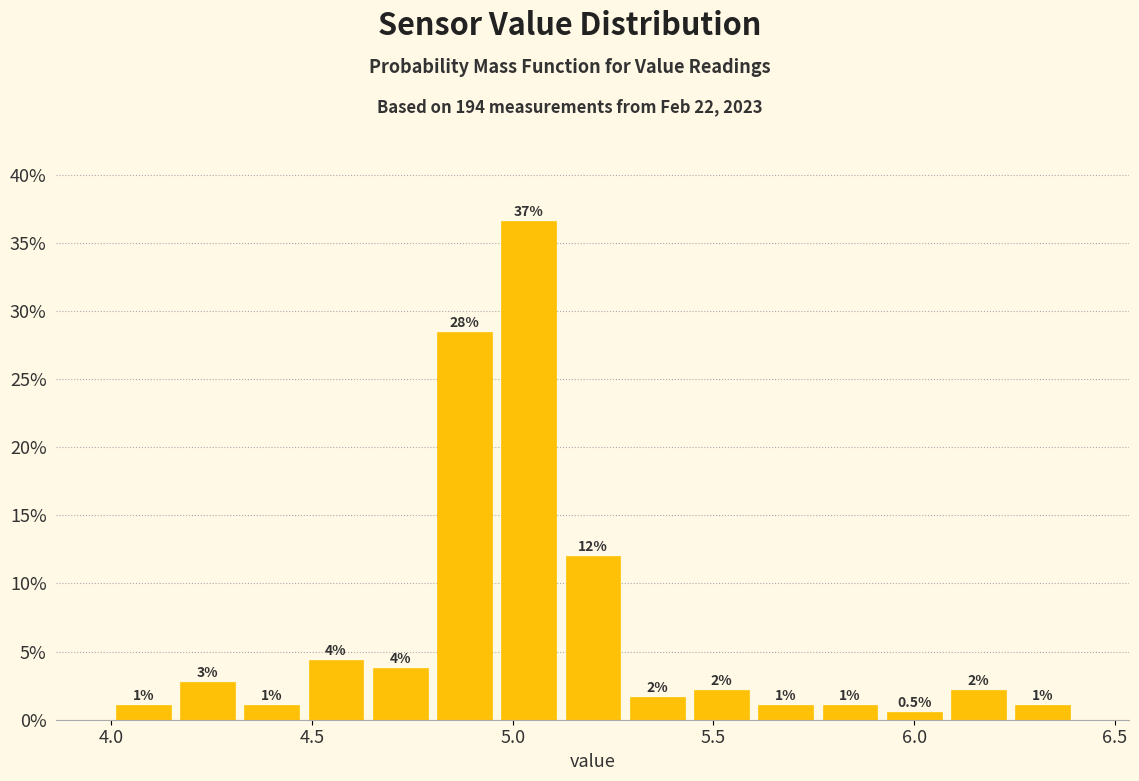

Around what value on the x-axis is the tallest bar? Give the approximate position of its centre, as read against the axis.

5.05